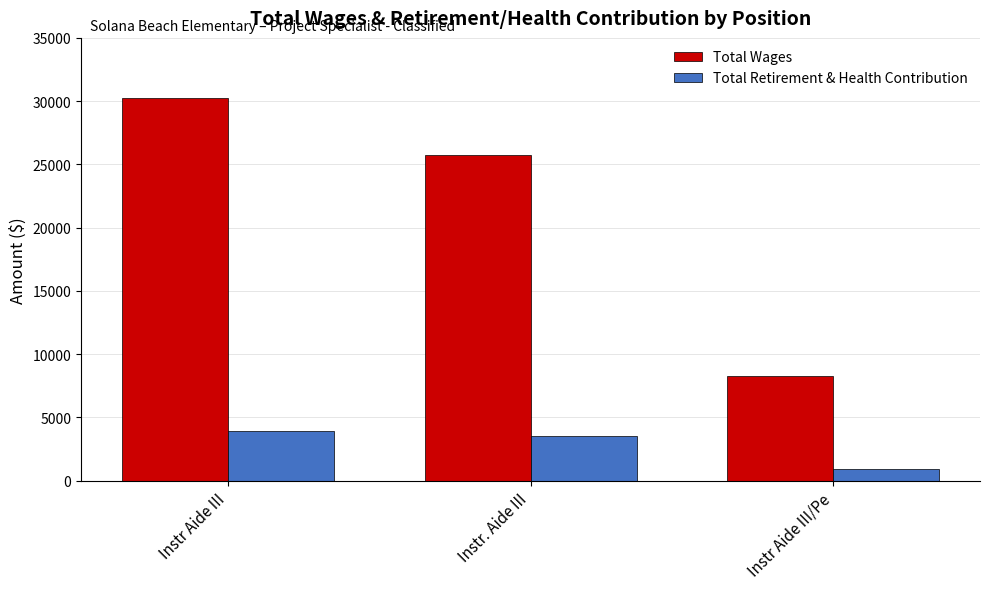

Are the bars horizontal?

No